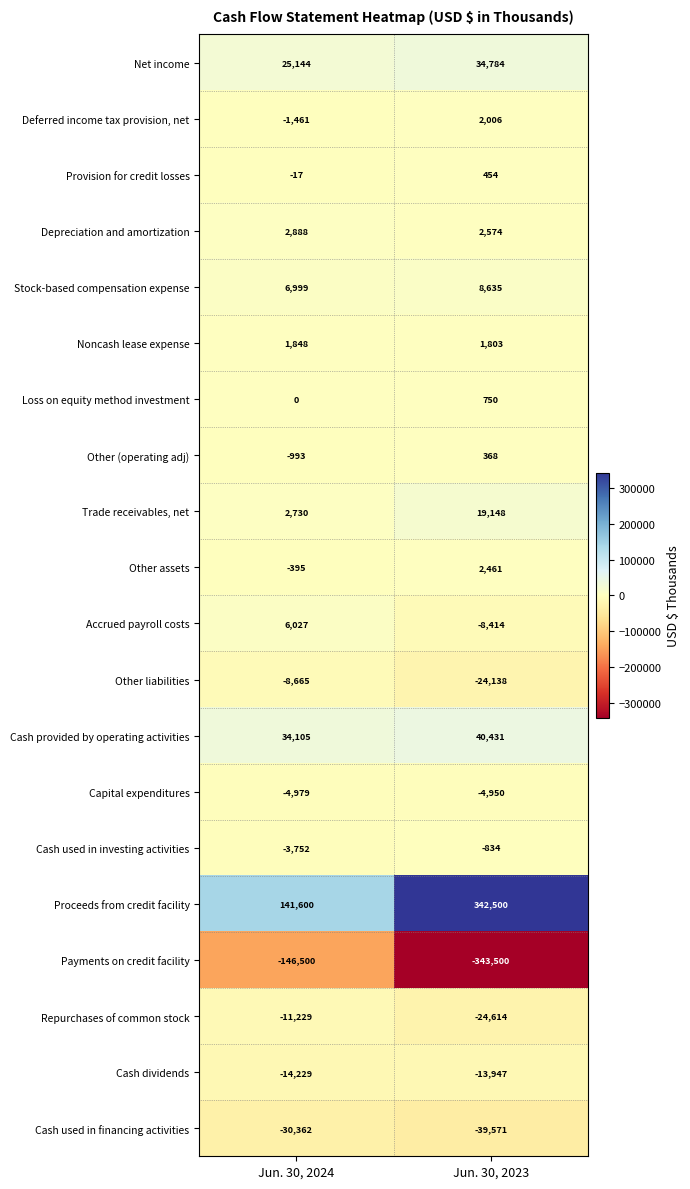

The value of Loss on equity method investment at Jun. 30, 2024 is 0. True or false?

True